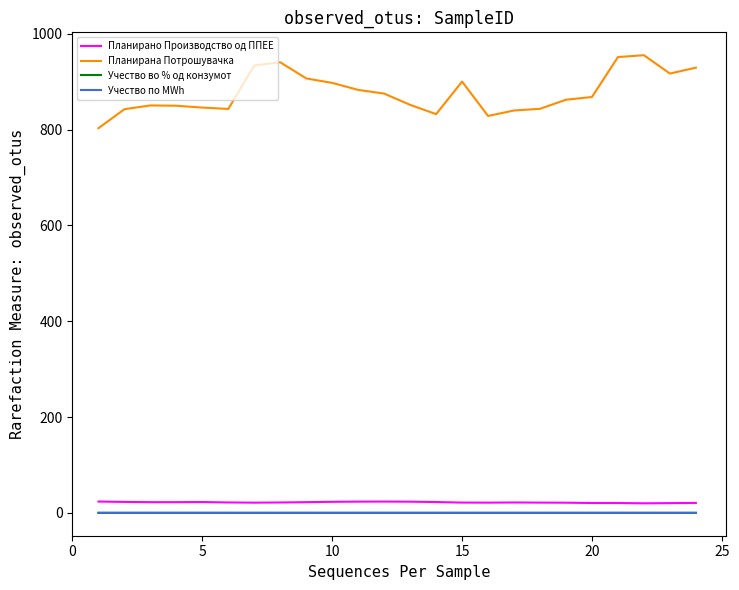

Does the chart have visible grid lines?

No